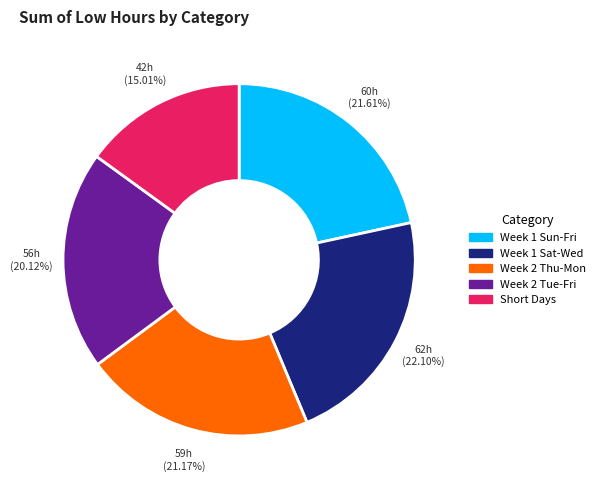

Count the number of slices in the pie.

5